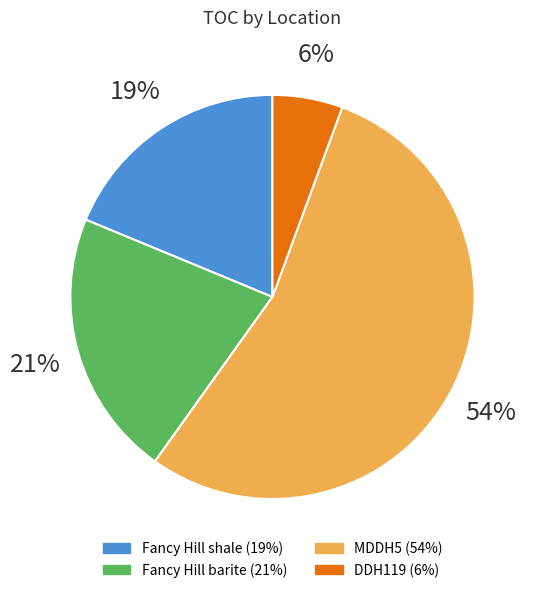

Combined, what portion of the pie is MDDH5 and Fancy Hill barite?

75.6%